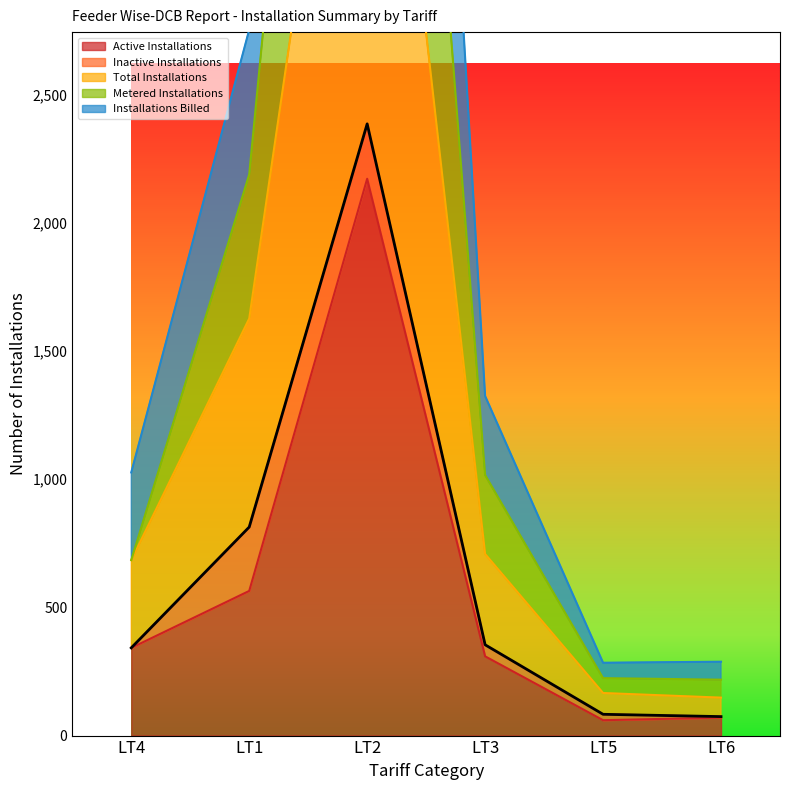

At which category does Active Installations reach its first local peak?

LT2